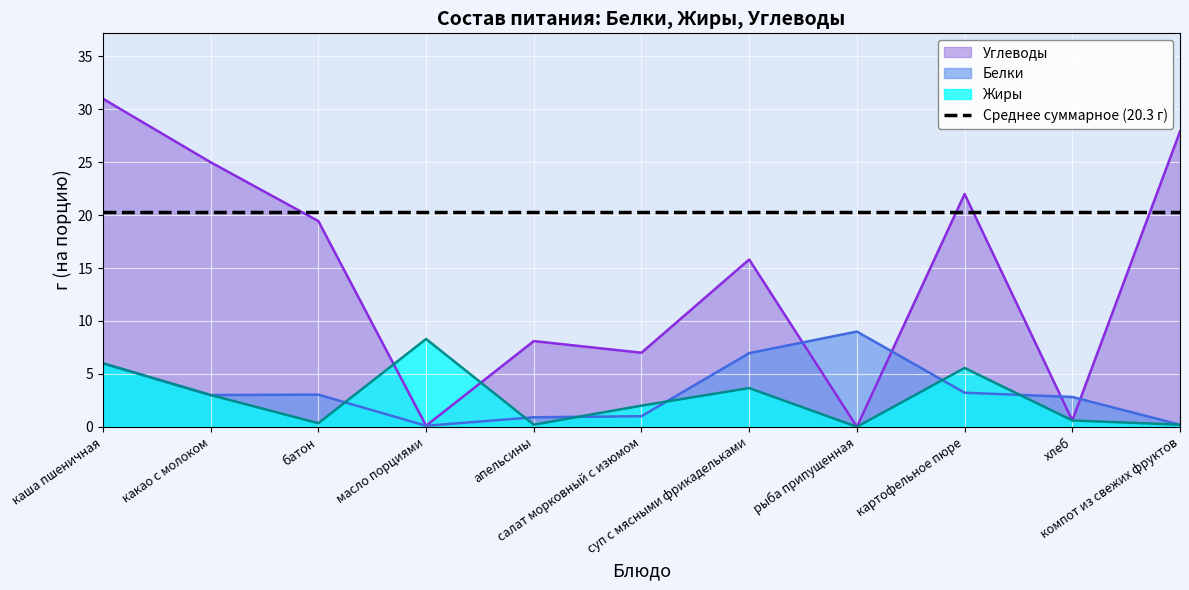

The Белки series shows 5.3 at батон. True or false?

False